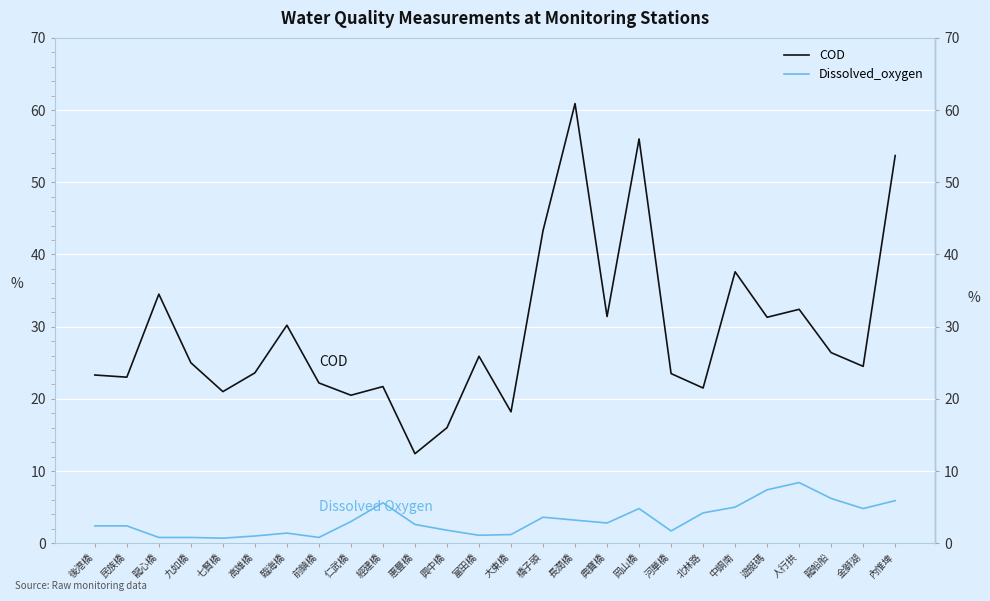

What position from the right is 龍船船?

3